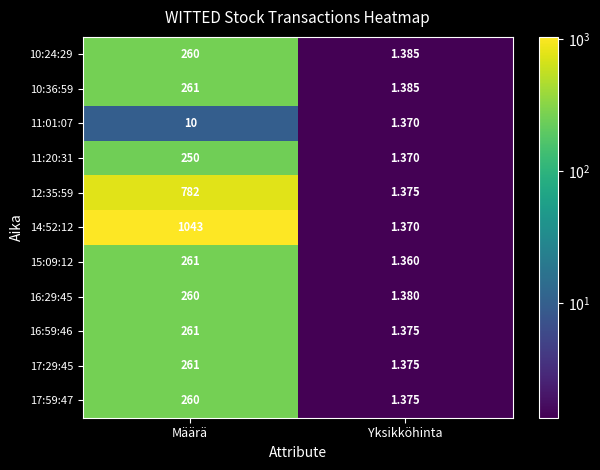

Is the value of 11:20:31 at Yksikköhinta greater than the value of 15:09:12 at Yksikköhinta?

Yes